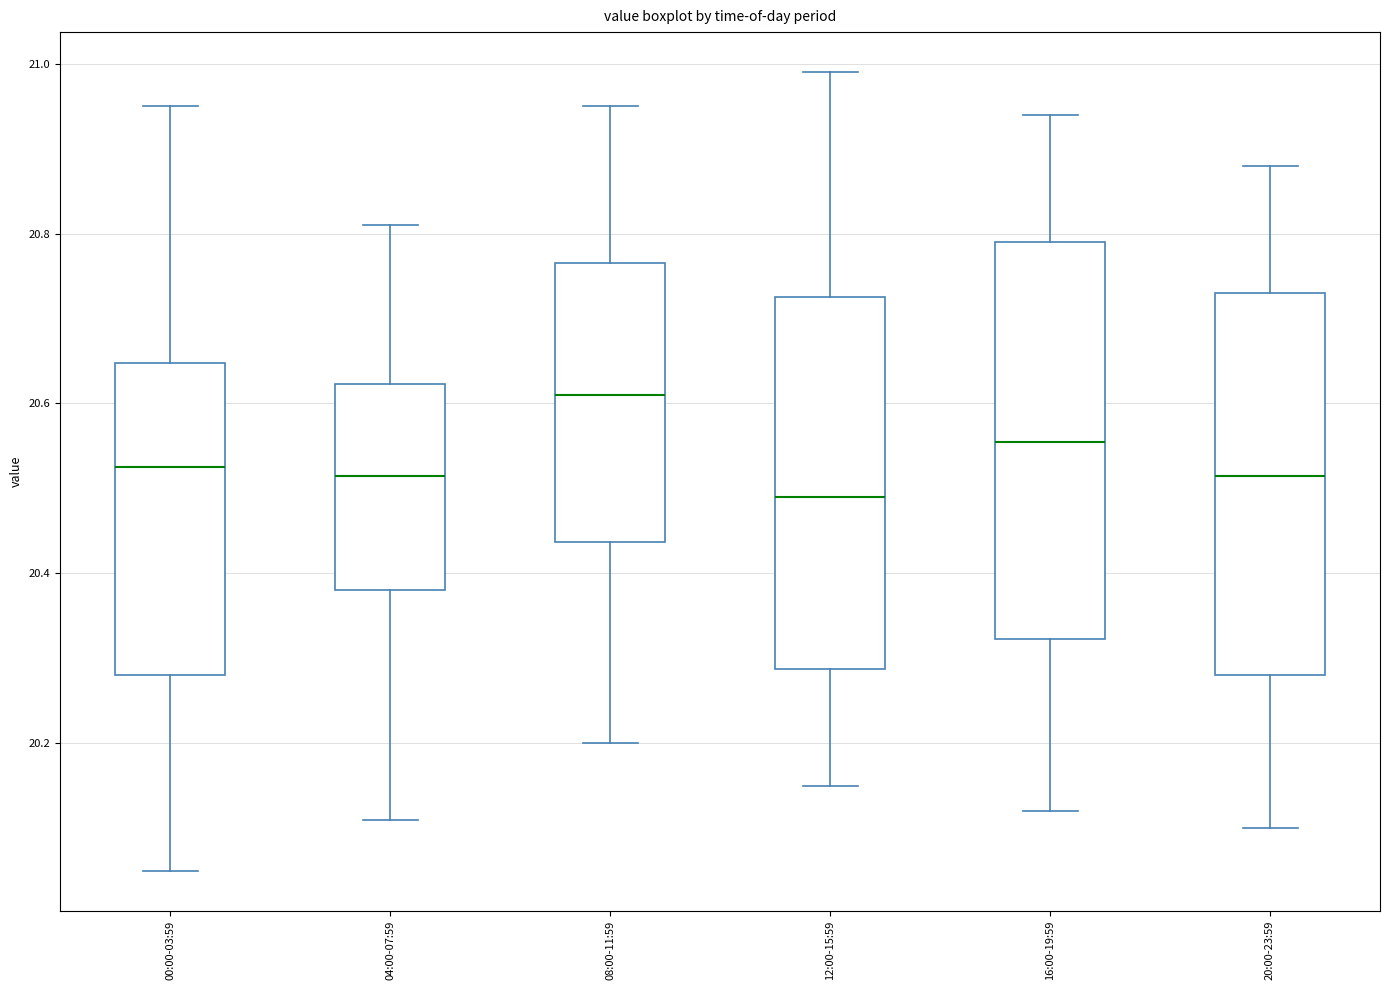

Which box's median line is the highest?

08:00-11:59